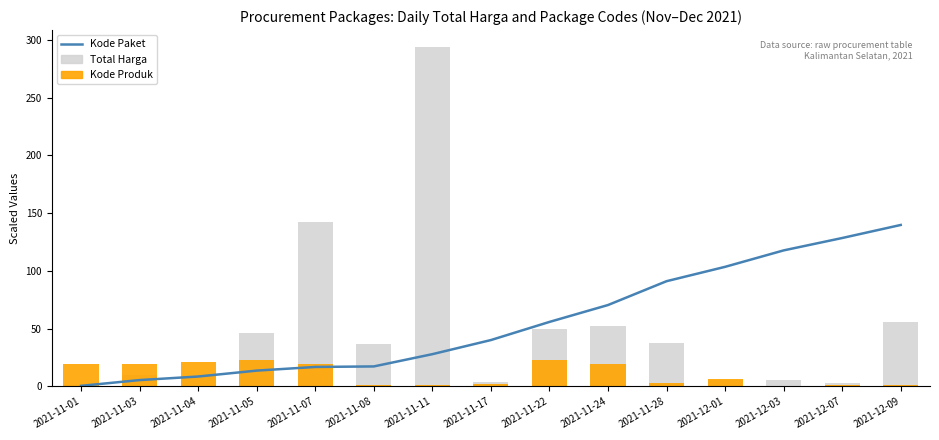

Rank the series at 2021-11-17 from lowest to highest value.

Kode Produk, Total Harga, Kode Paket